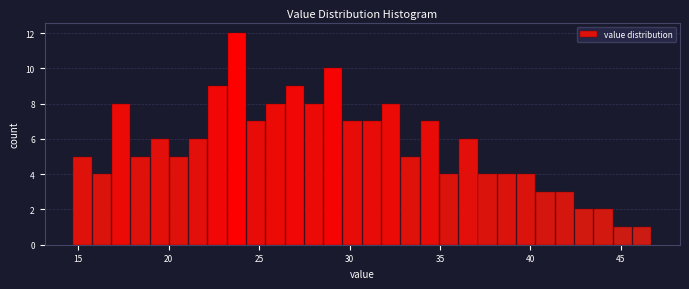

Around what value on the x-axis is the tallest bar? Give the approximate position of its centre, as read against the axis.

24.0